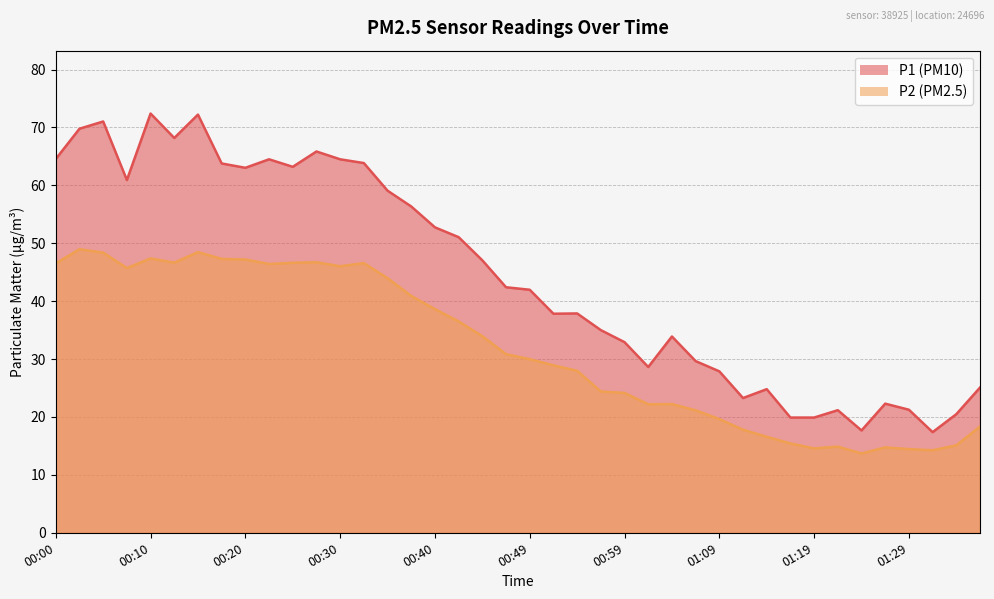

What is the value of the P2 point at the 13th from the left?

46.0